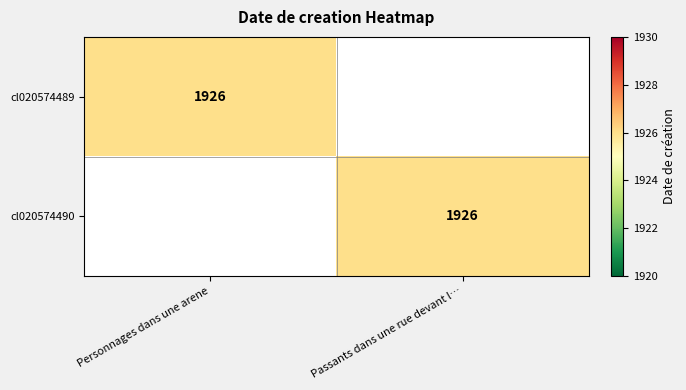

Between Passants dans une rue devant l… and Personnages dans une arene, which is larger?

Personnages dans une arene